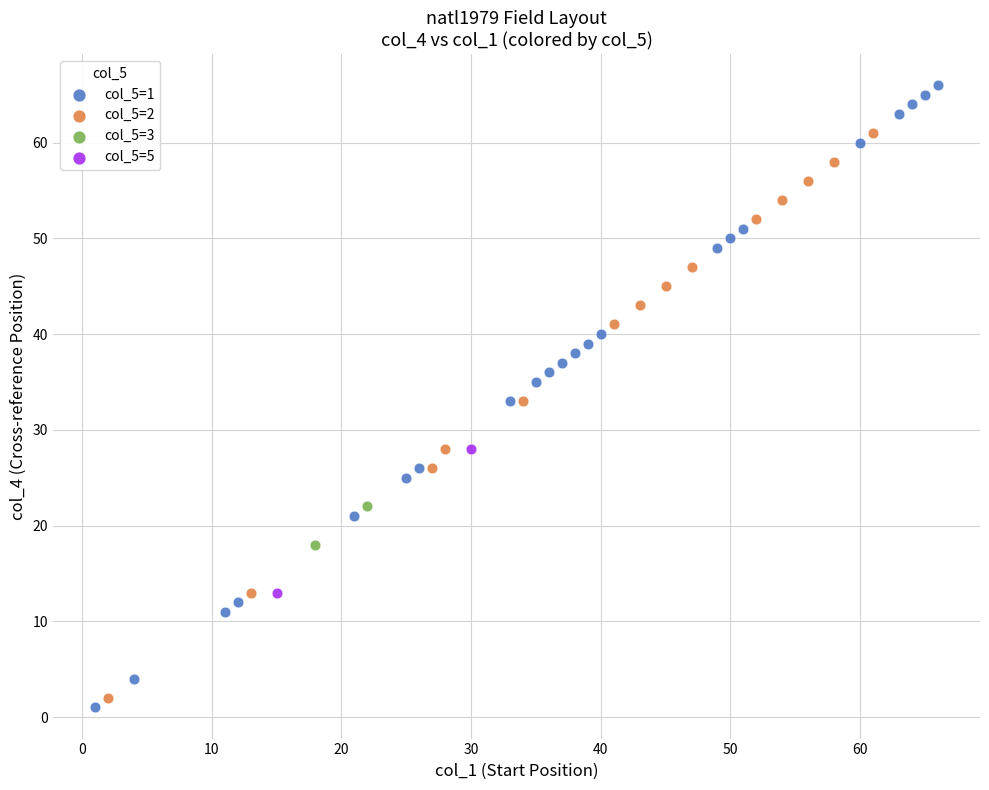

What are all the series names shown in the legend?

col_5=1, col_5=2, col_5=3, col_5=5